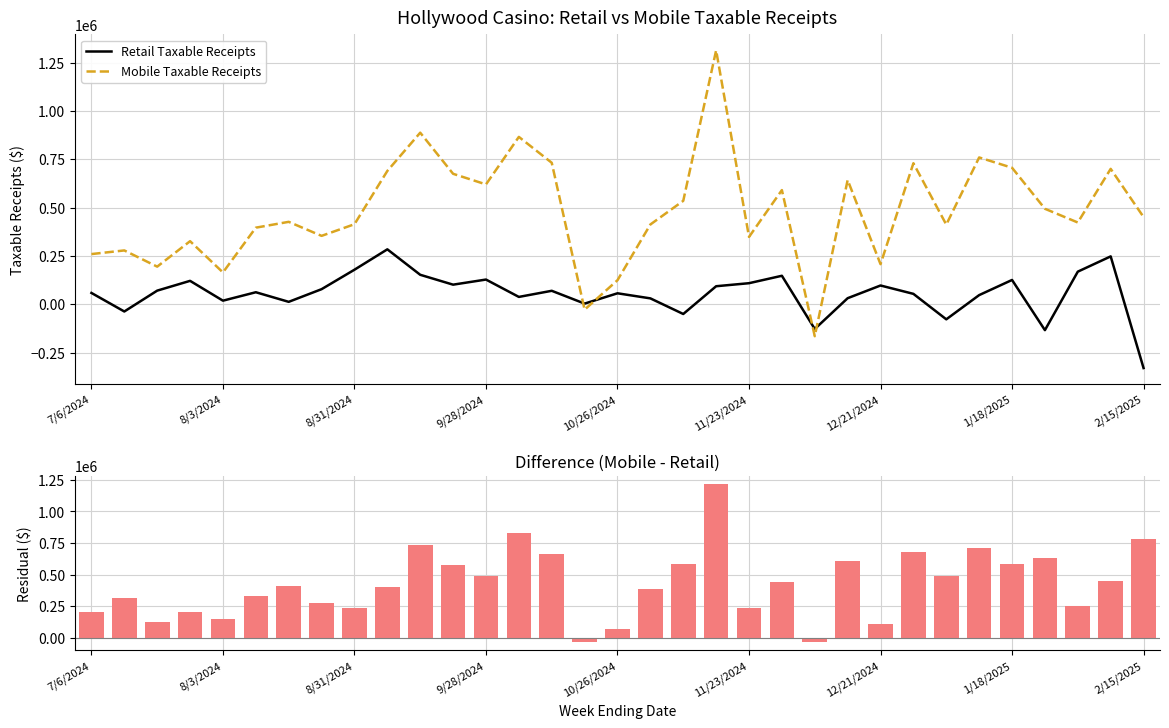

Are the bars grouped side by side (vs. stacked)?

Yes